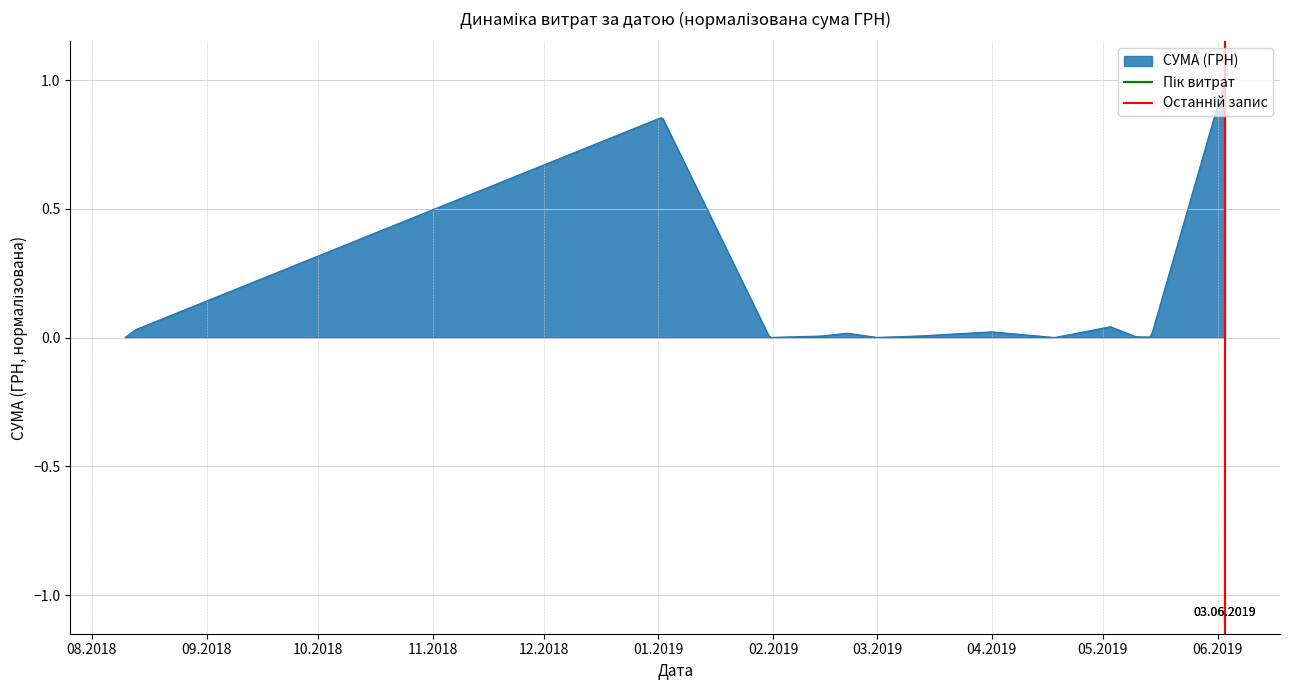

At which label is Останній запис closest to 0?

08.2018